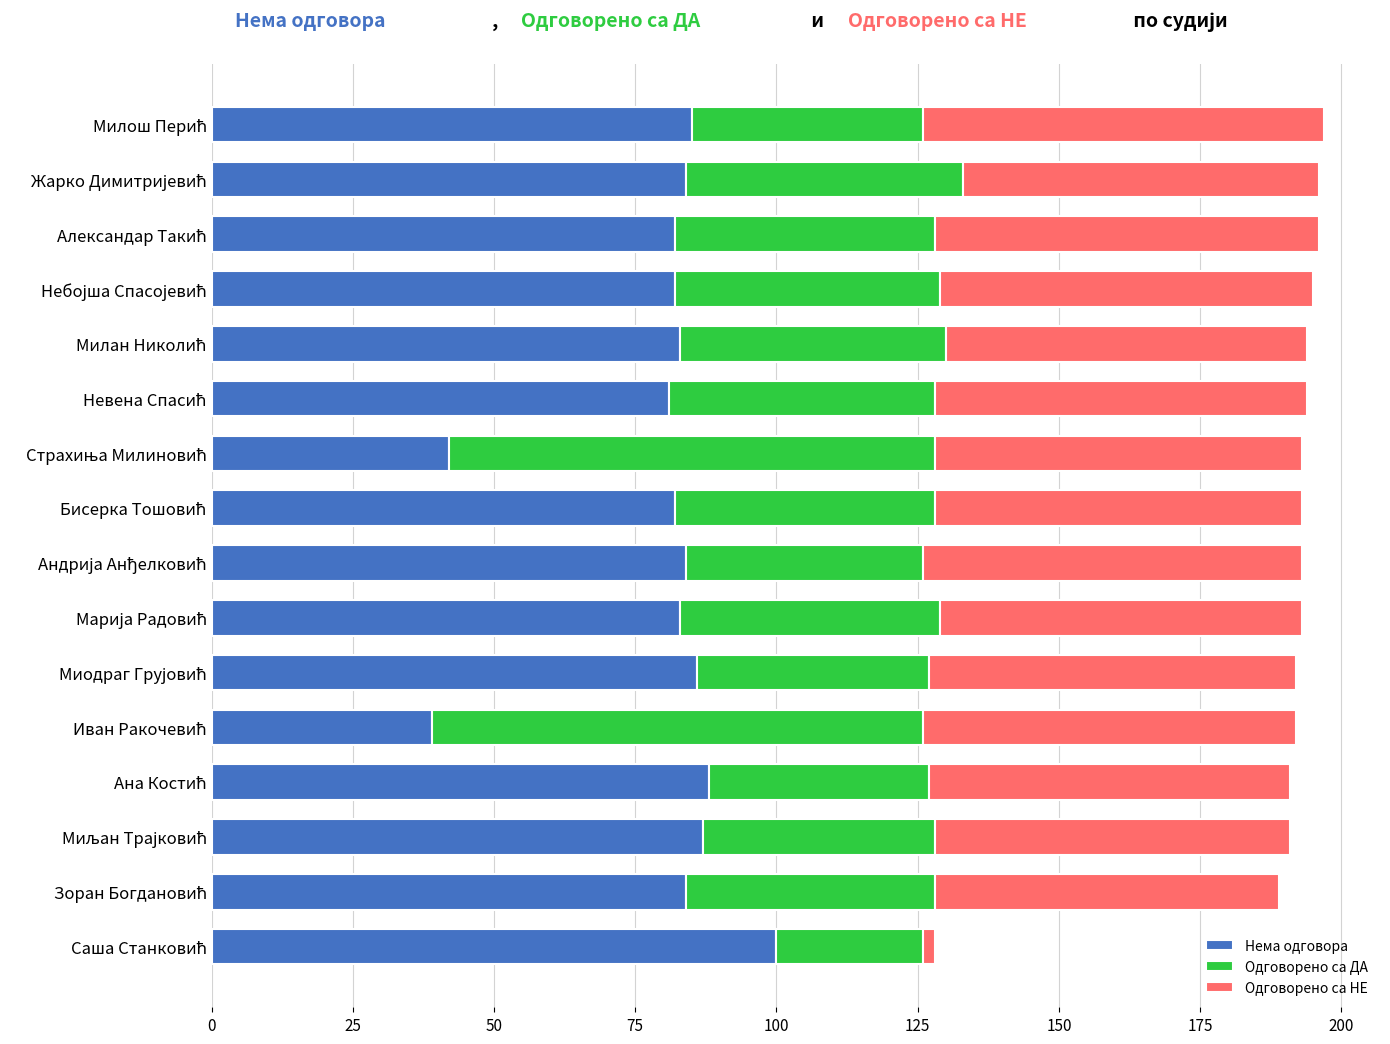

What is the difference between the maximum and second lowest values in the Нема одговора series?

58